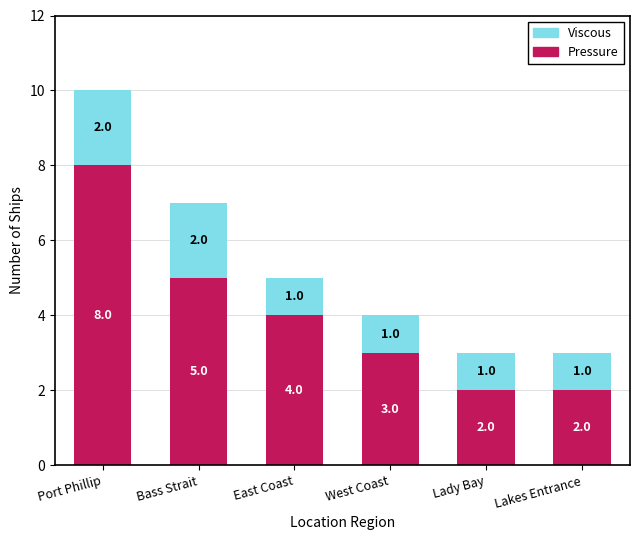

At which category is the sum across all series the highest?

Port Phillip